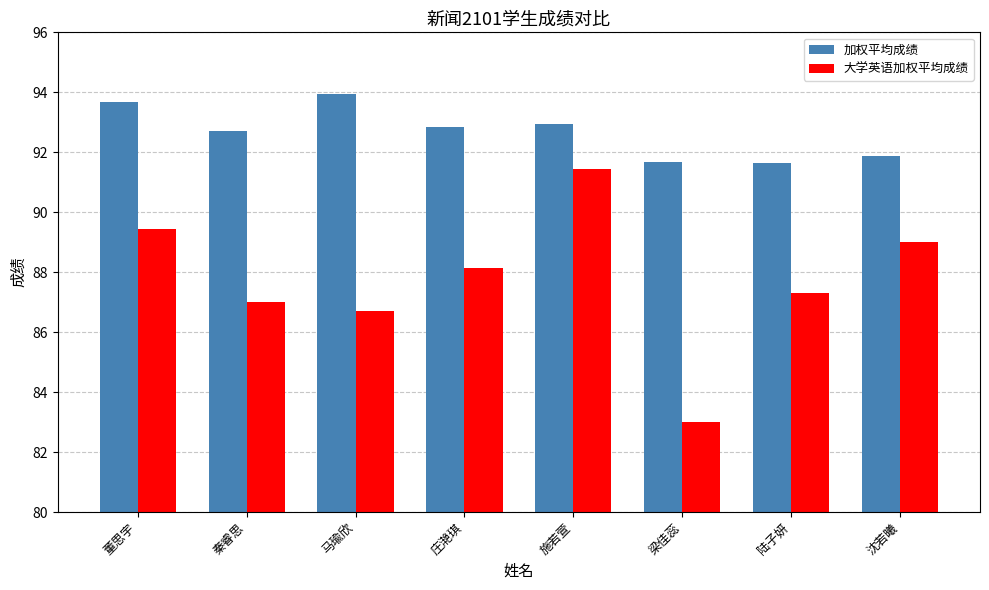

Rank the series at 沈若曦 from lowest to highest value.

大学英语加权平均成绩, 加权平均成绩